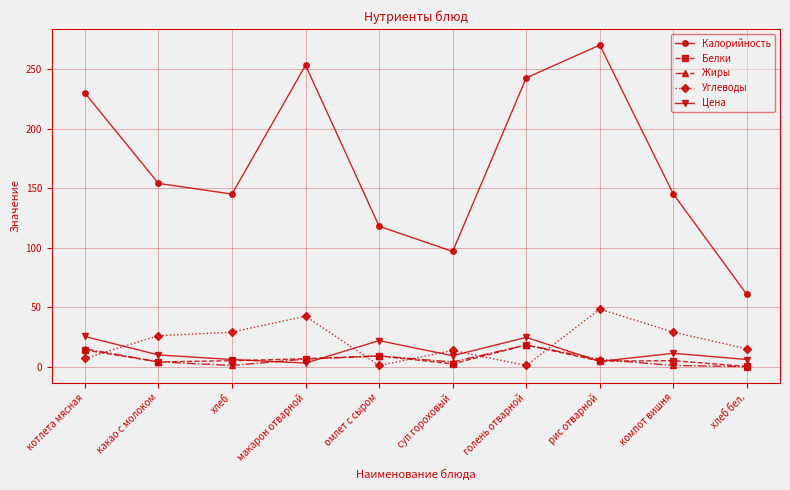

What is the total value across all series at рис отварной?

333.7